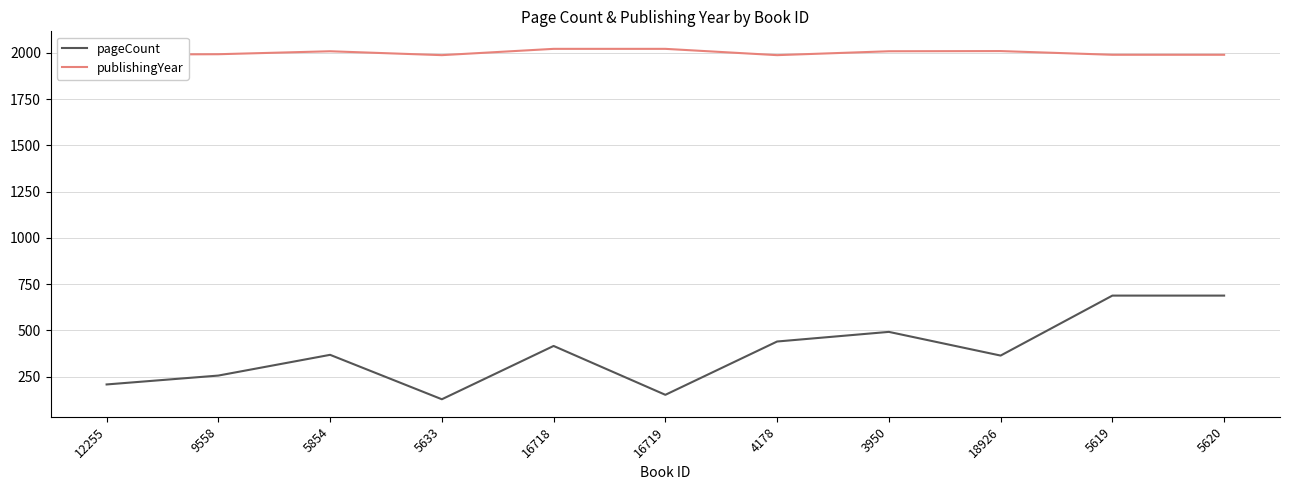

What is the total value across all series at 12255?

2198